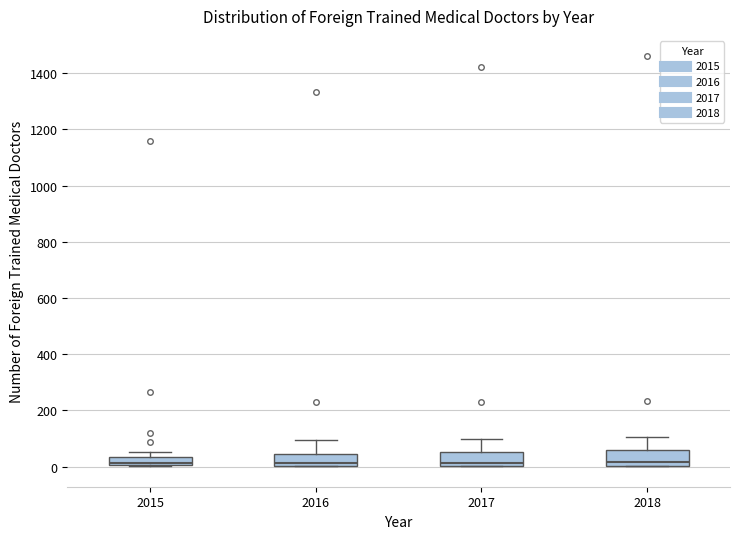

Reading left to right, transcribe this box plot: for each box, give where its median line is, the range the box spans, and where its two whiskers end, as read against the y-axis. The values are not printed on the chart, so give them approximately, as read against the axis.

2015: median 20, box 0 to 40, whiskers 0 to 60
2016: median 20, box 0 to 40, whiskers 0 to 100
2017: median 20, box 0 to 60, whiskers 0 to 100
2018: median 20, box 0 to 60, whiskers 0 to 100